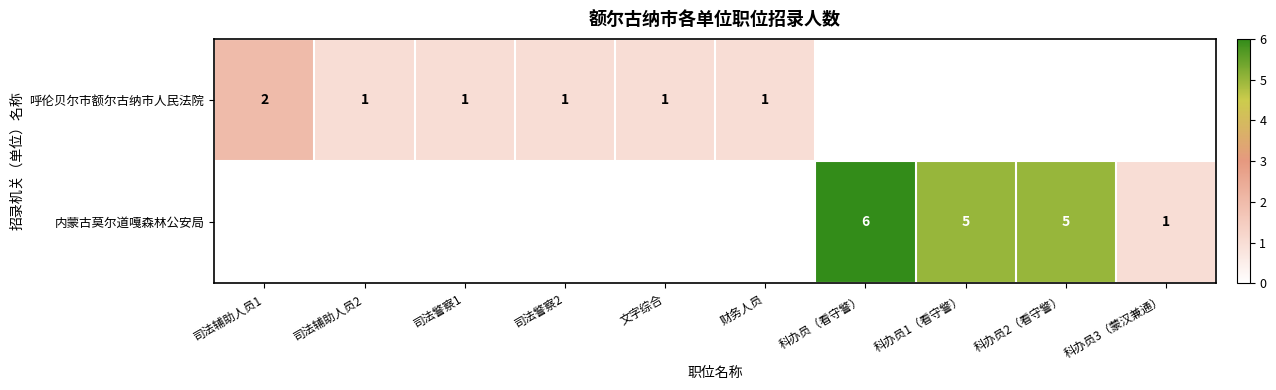

Is the value of 呼伦贝尔市额尔古纳市人民法院 at 司法警察1 greater than the value of 内蒙古莫尔道嘎森林公安局 at 科办员1（看守警）?

No